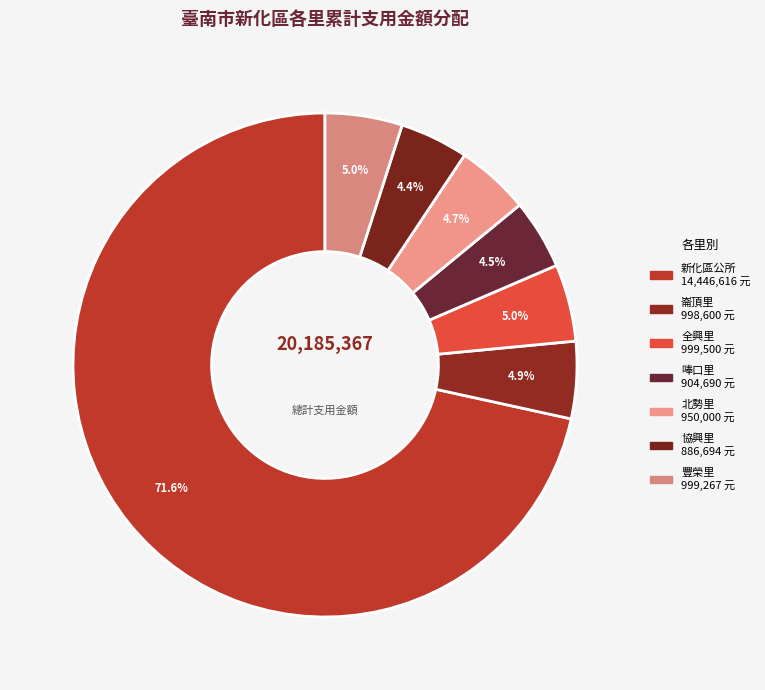

Rank the categories by value from lowest to highest.

協興里, 唪口里, 北勢里, 崙頂里, 豐榮里, 全興里, 新化區公所